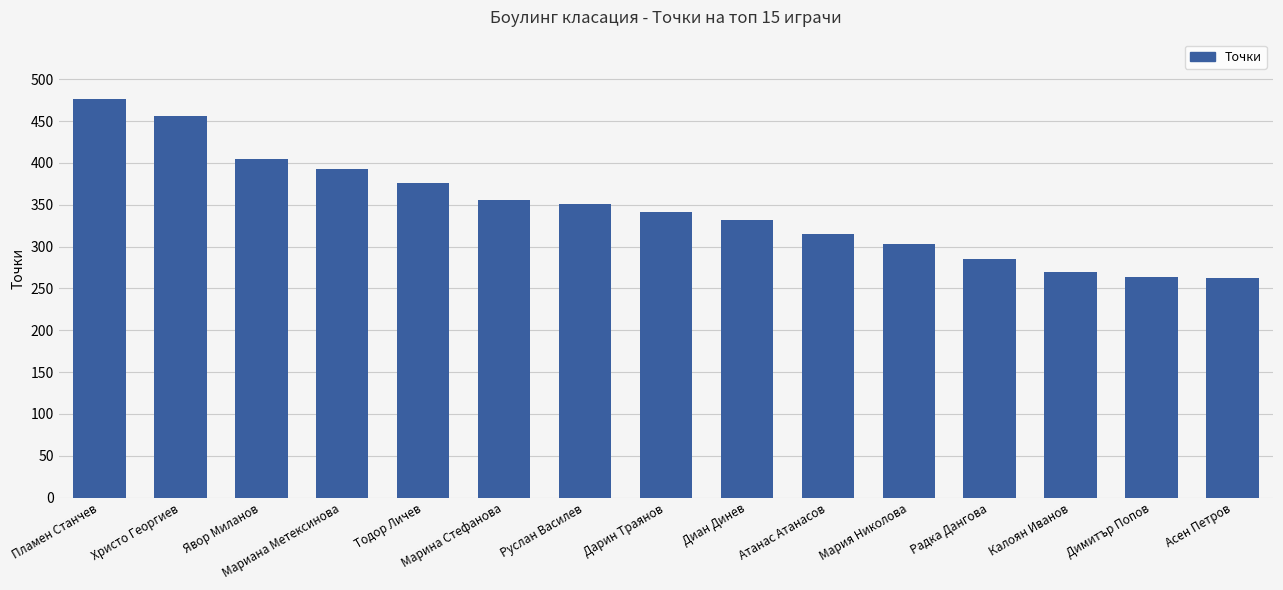

Where is the data nearest to the value 369?

Тодор Личев